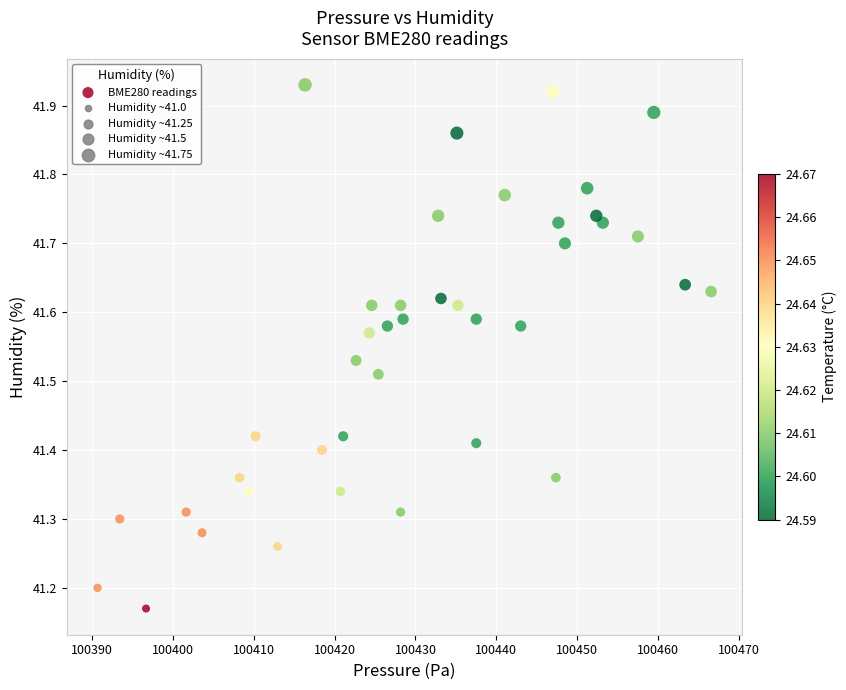

What is the range of X values (max minus min)?

75.9